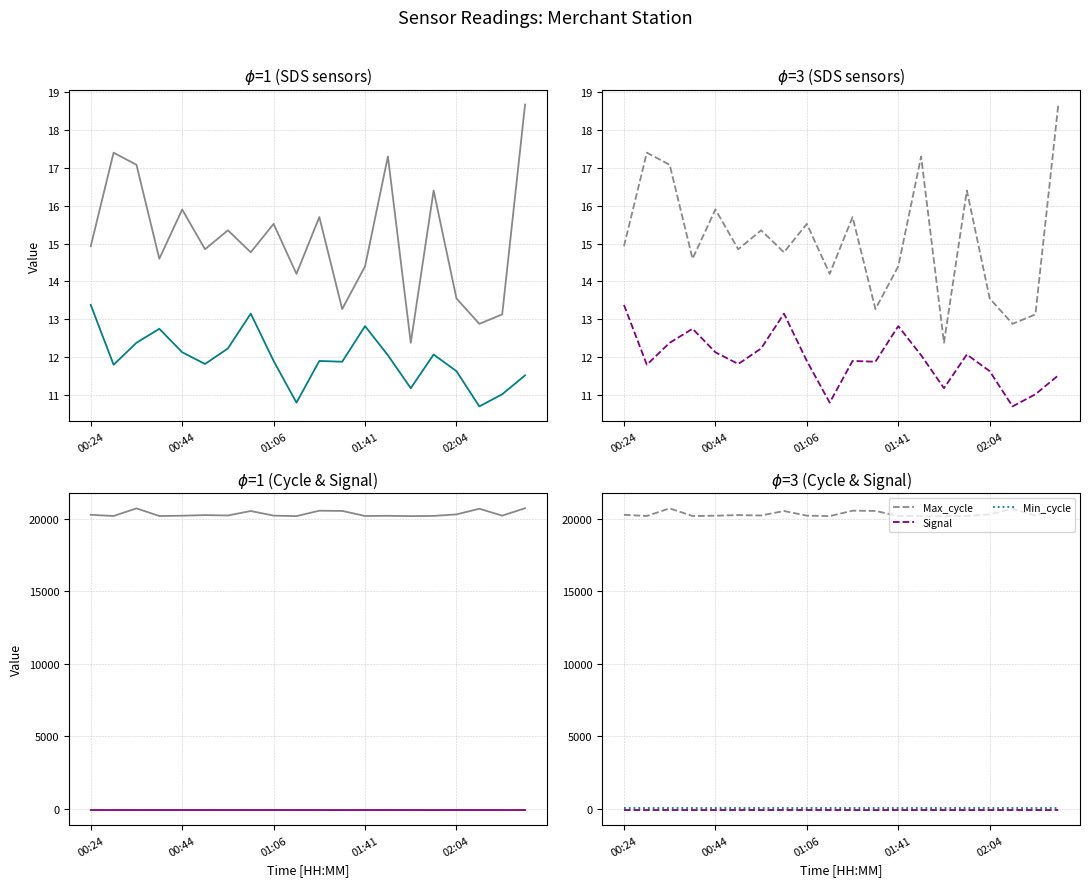

Does the chart have visible grid lines?

Yes